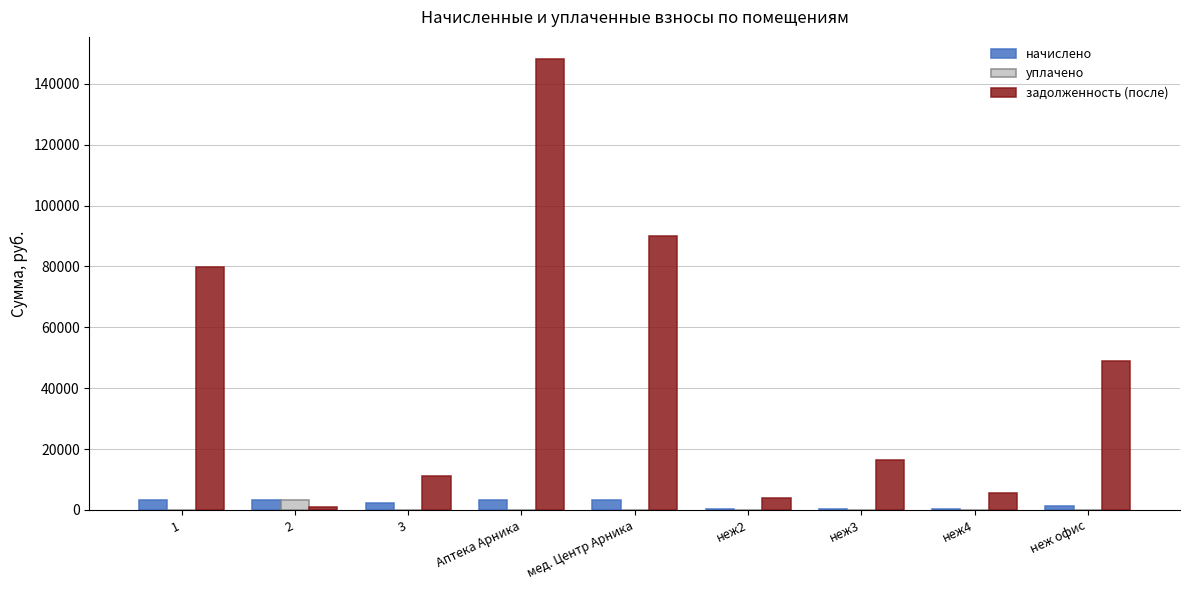

Which series has the largest total across all categories?

задолженность (после)